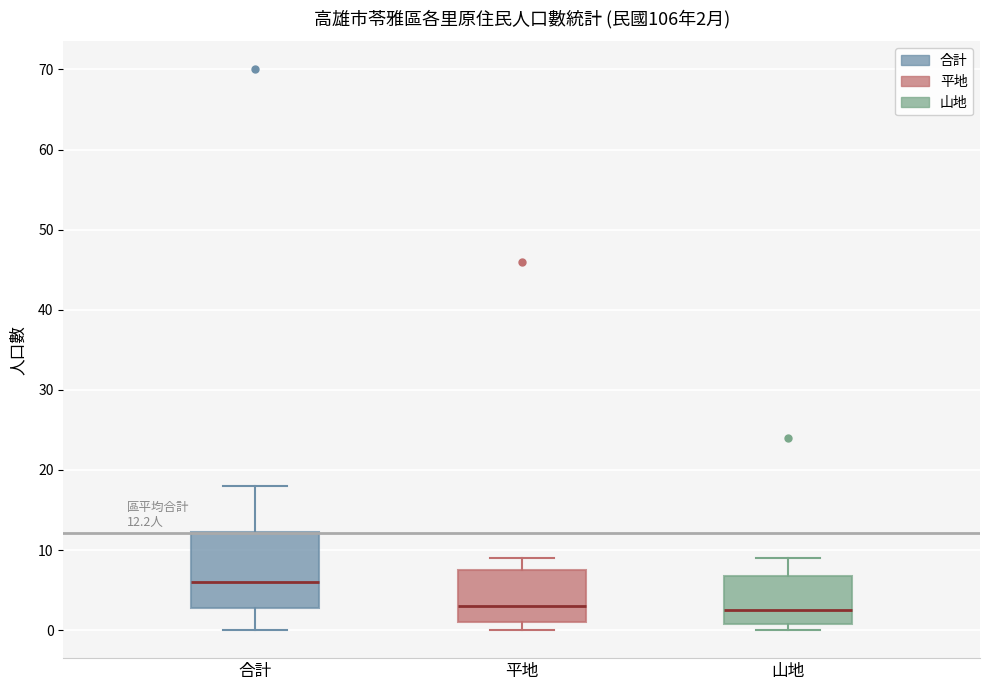

Comparing the boxes themselves (not the whiskers), which one is the tallest?

合計